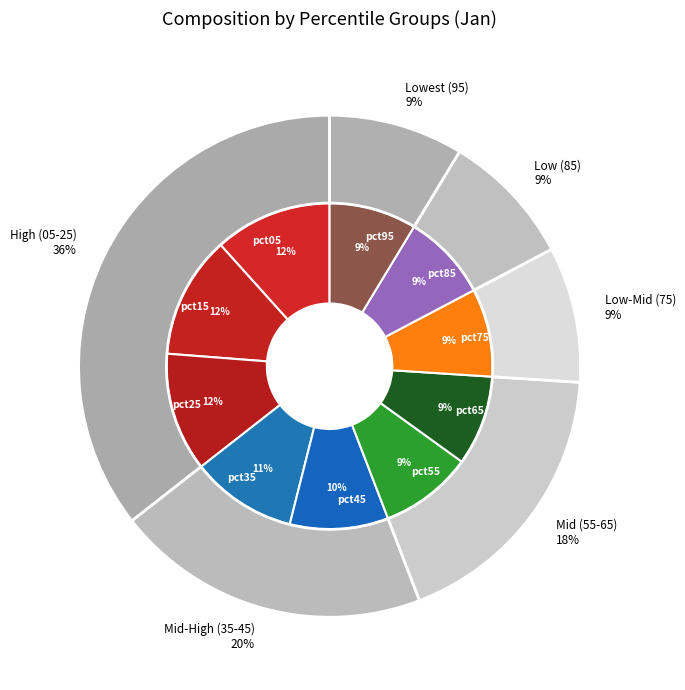

Approximately how many times larger is the value at pct95 compared to pct15?

0.7